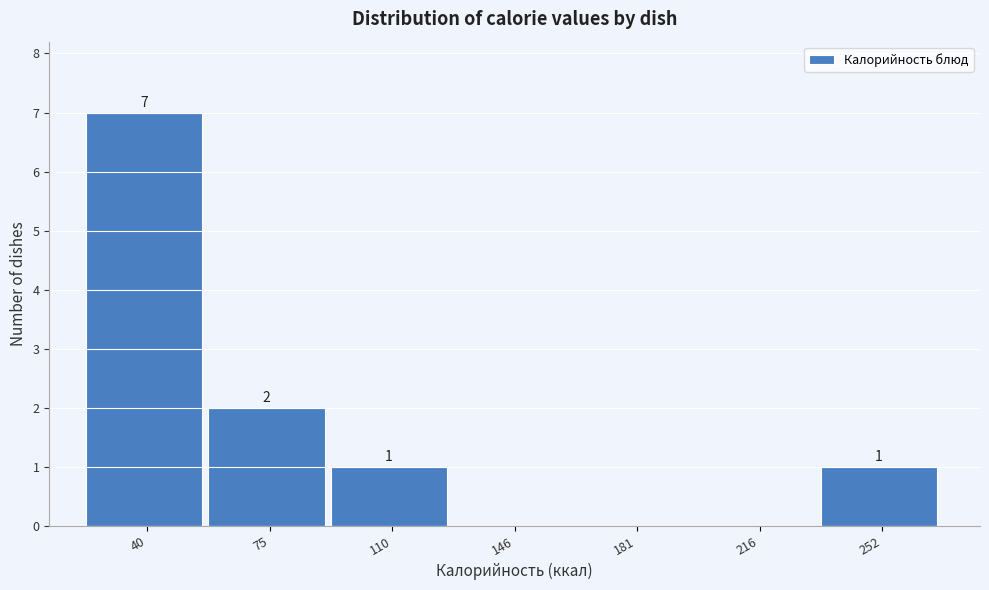

Reading left to right, what are all the values shown in this chart?

40=7	75=2	110=1	146=0	181=0	216=0	252=1